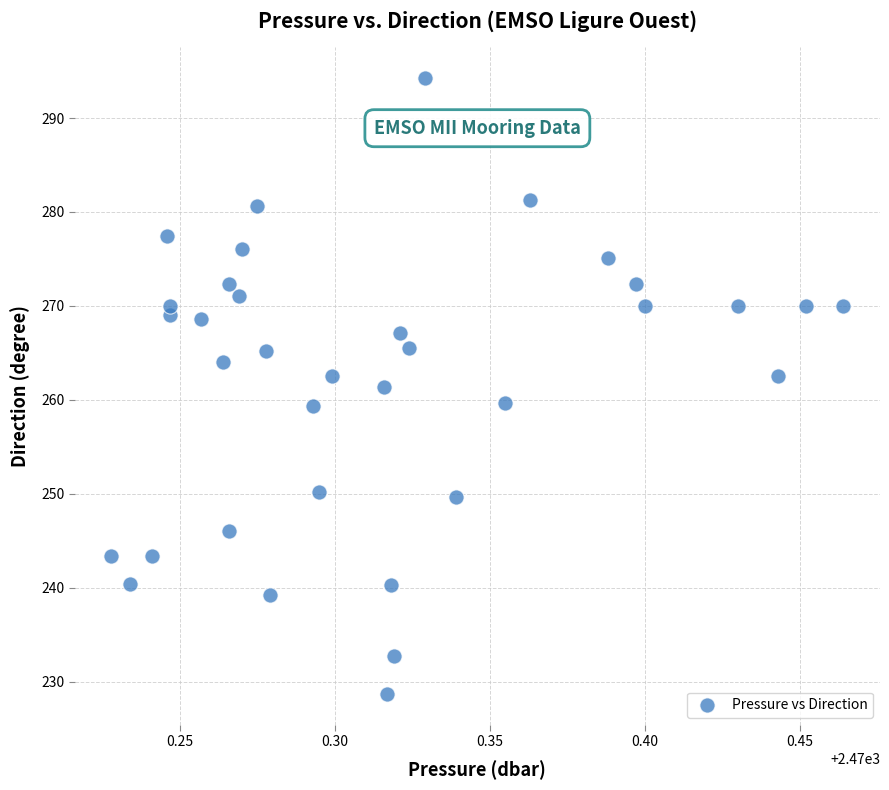

How many points are shown in the scatter plot?

35